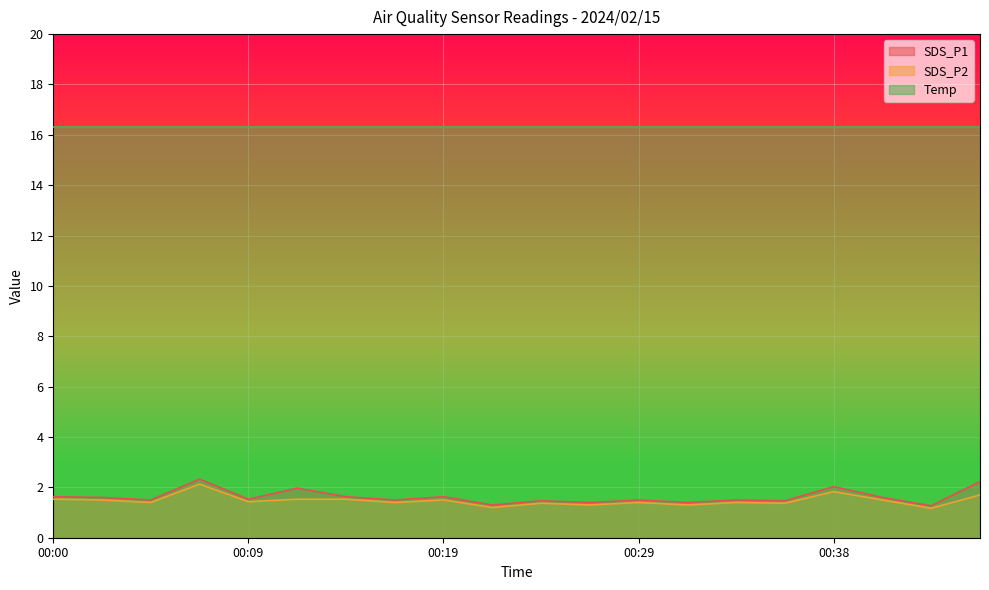

What is the total value across all series at 00:29?

19.2